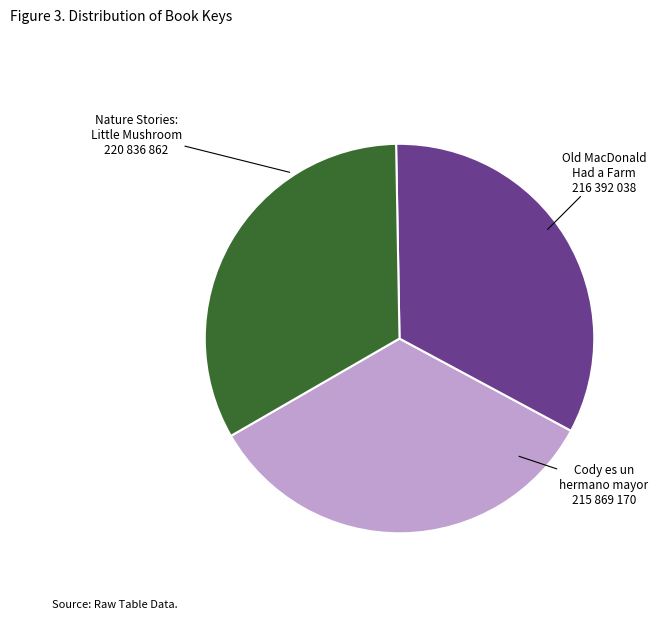

Is there any slice that represents more than half of the pie?

No